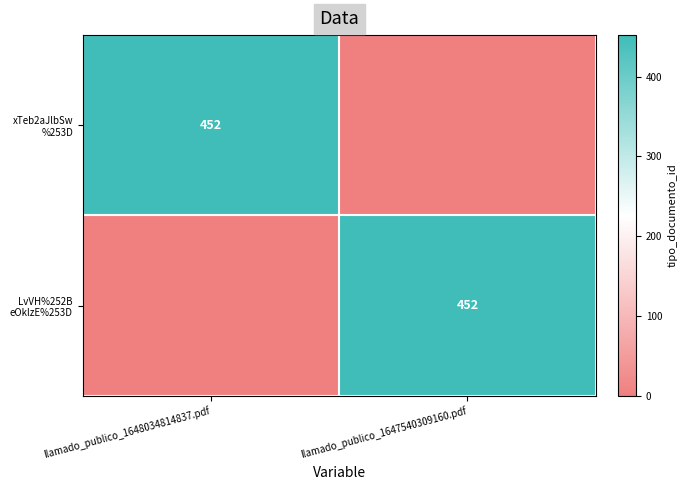

The value of xTeb2aJlbSw %253D at llamado_publico_1647540309160.pdf is 0. True or false?

True